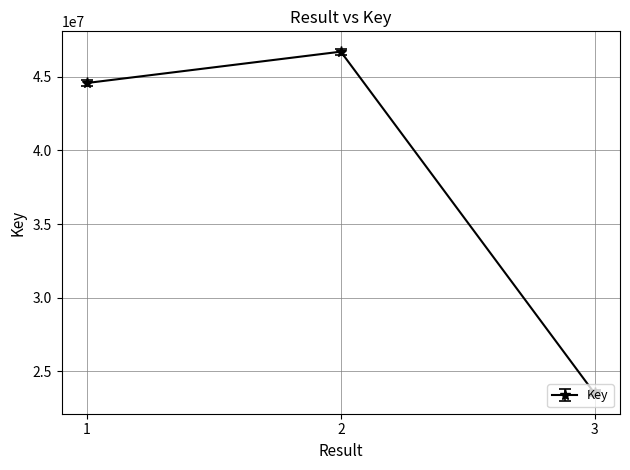

The chart shows a value of 44566253 at 1. True or false?

True